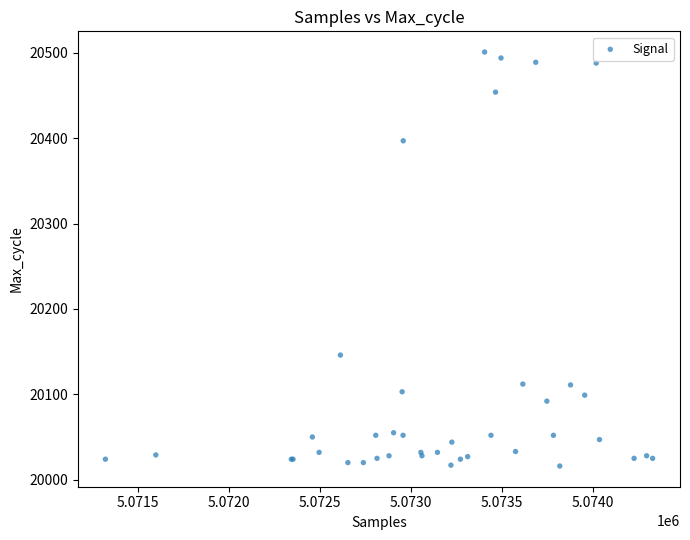

What Y value in the scatter plot is closest to 20258?

20146